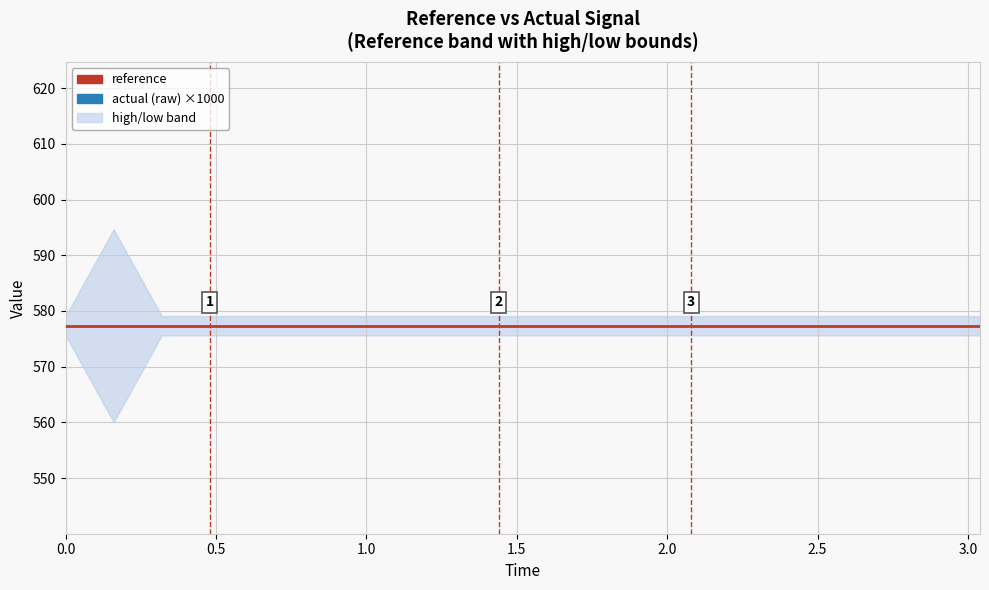

Rank the series by their maximum value, from highest to lowest.

reference, actual (raw)